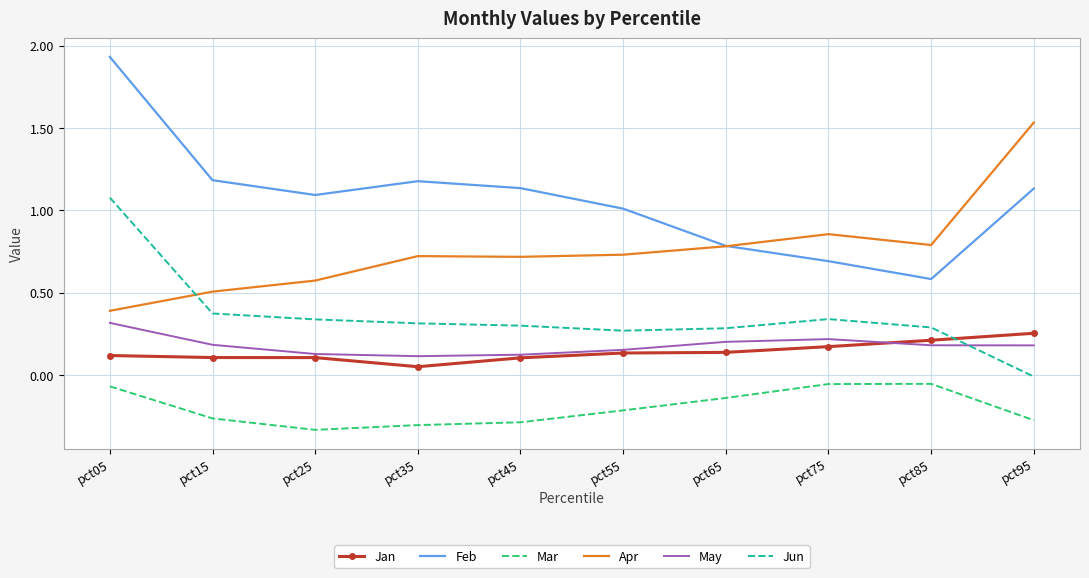

Which series changed the most between pct05 and pct85?

Feb